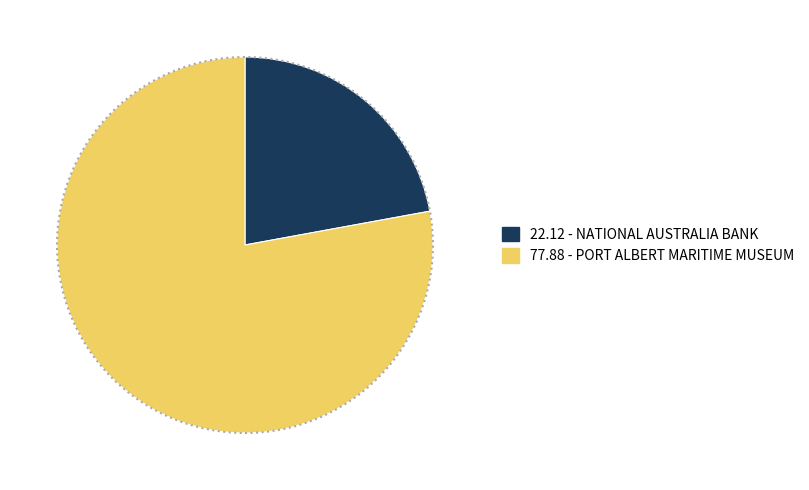

Which slice is the smallest?

NATIONAL AUSTRALIA BANK